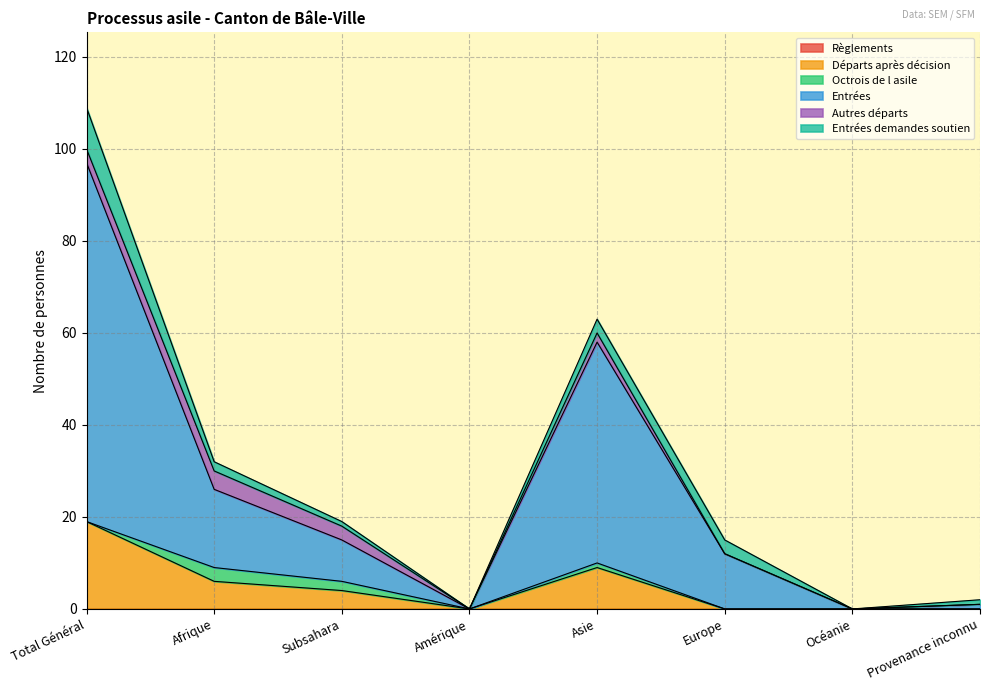

At which category does Octrois de l asile reach its first local peak?

Afrique